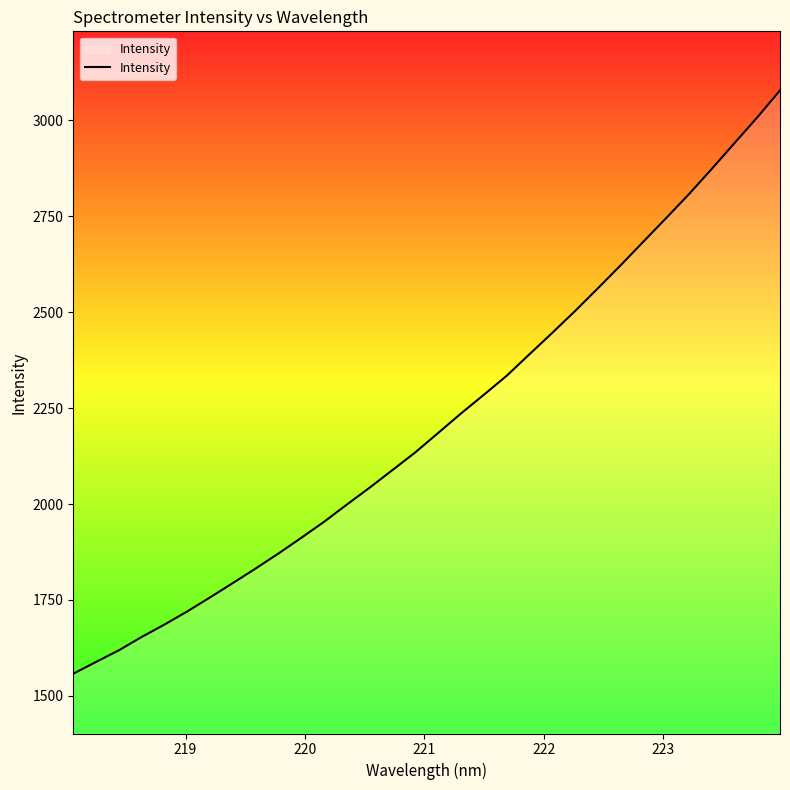

What is the difference between the maximum and minimum values?

1519.6